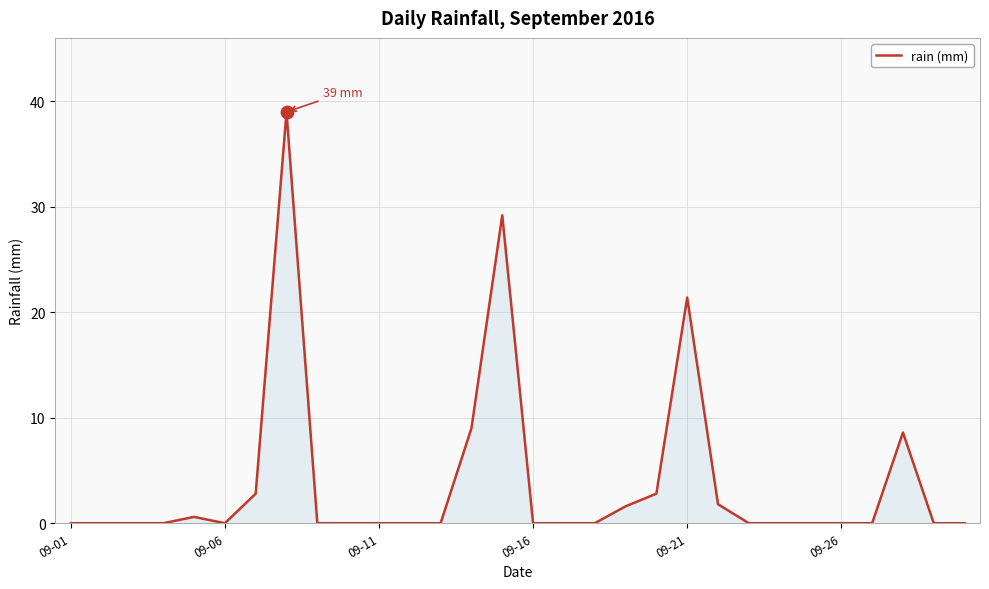

Reading right to left, transcribe all the data shown in this chart.

0.0	0.0	8.6	0.0	0.0	0.0	0.0	0.0	1.8	21.4	2.8	1.6	0.0	0.0	0.0	29.2	9.0	0.0	0.0	0.0	0.0	0.0	39.0	2.8	0.0	0.6	0.0	0.0	0.0	0.0